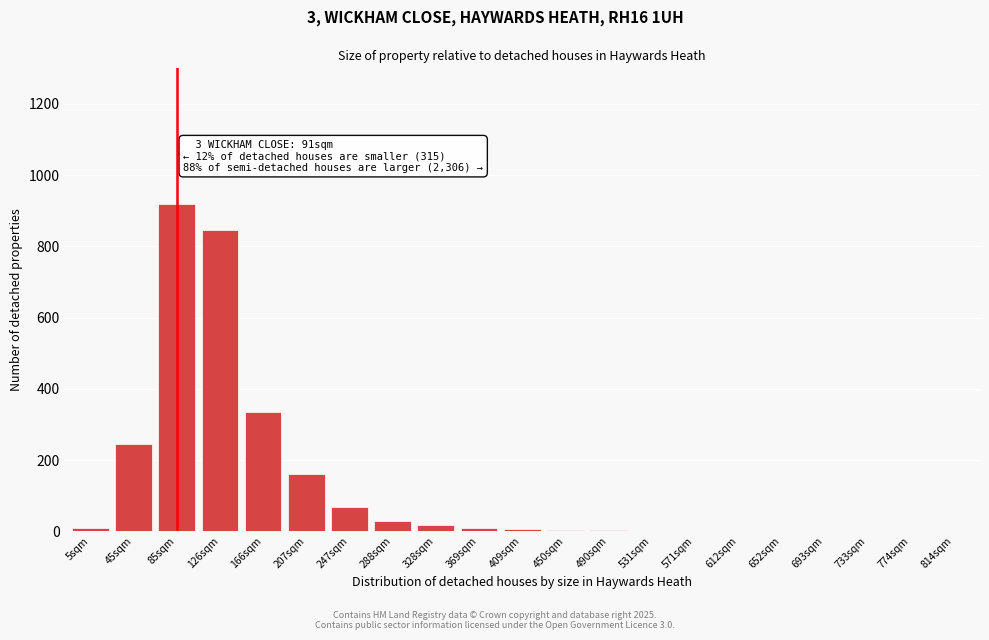

What is the sum of all values?

2660